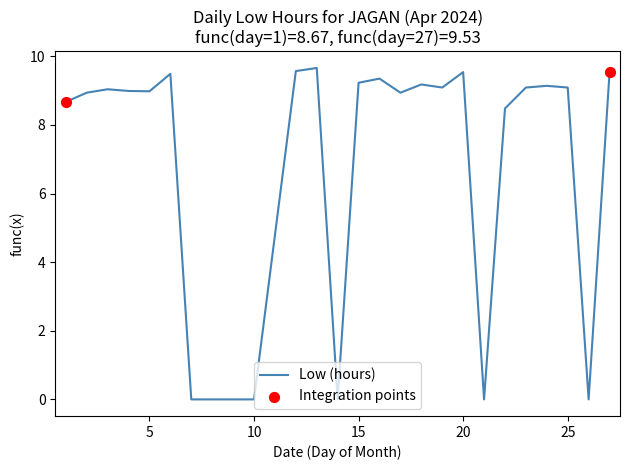

Is this an area chart (filled region under the line)?

No